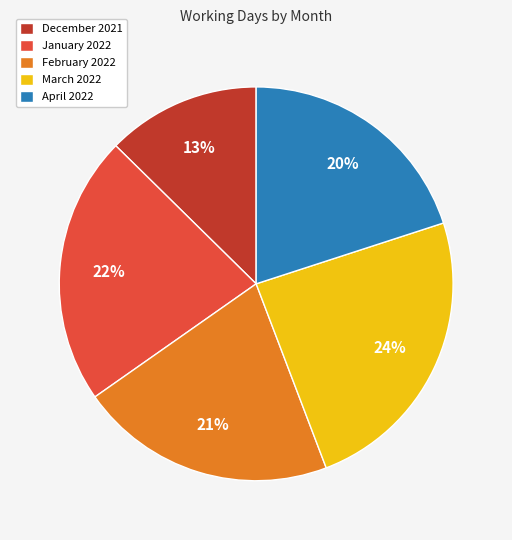

To the nearest percent, what is the difference between the April 2022 and December 2021 slice percentages?

7%